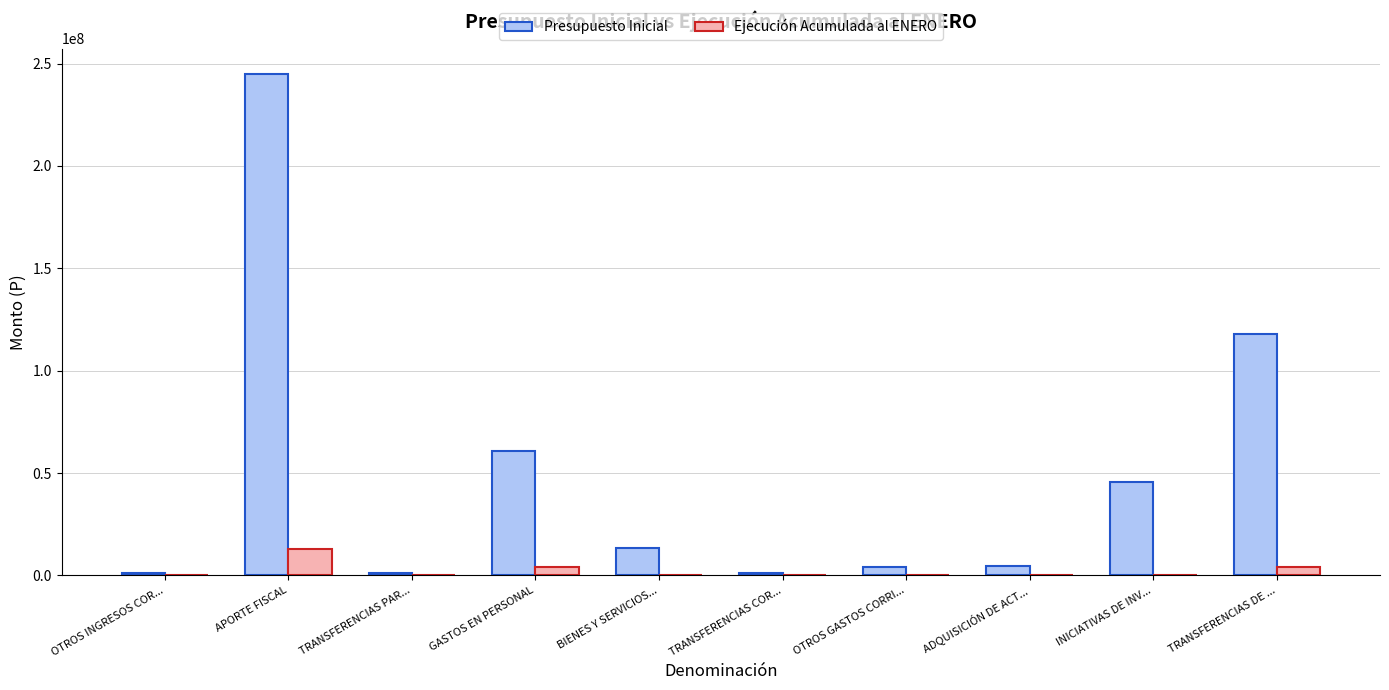

How many groups of bars are there?

10